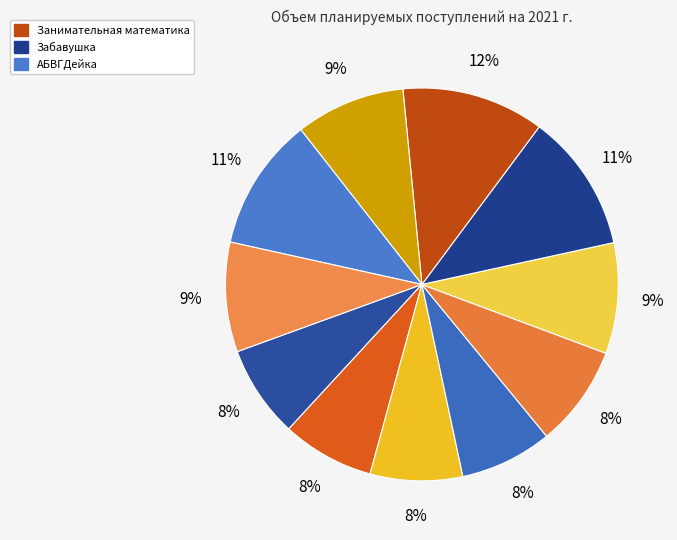

How many segments does this pie chart have?

11